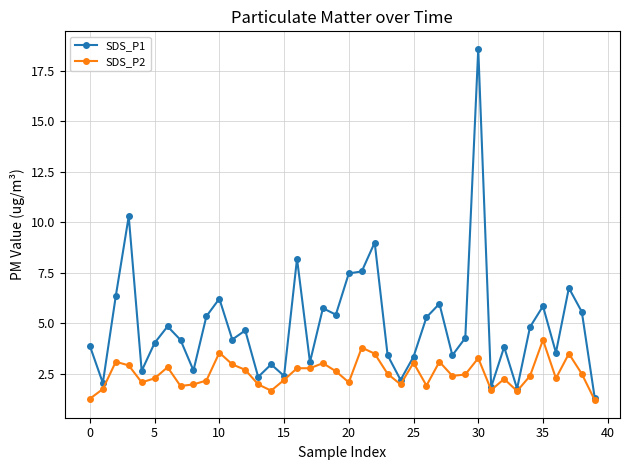

Which series has the largest total across all categories?

SDS_P1